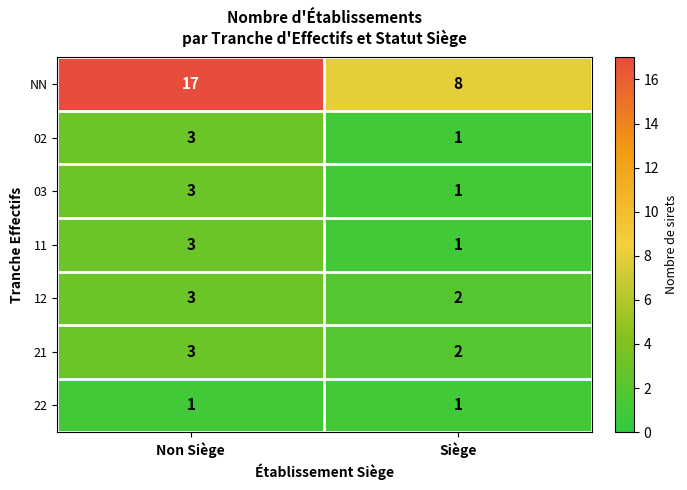

Reading left to right, list all the values displayed in this chart.

NN: Non Siège=17	Siège=8
02: Non Siège=3	Siège=1
03: Non Siège=3	Siège=1
11: Non Siège=3	Siège=1
12: Non Siège=3	Siège=2
21: Non Siège=3	Siège=2
22: Non Siège=1	Siège=1